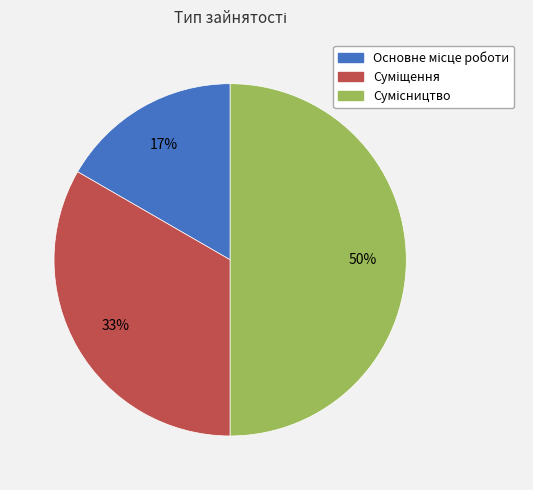

To the nearest percent, what is the average slice percentage?

33%